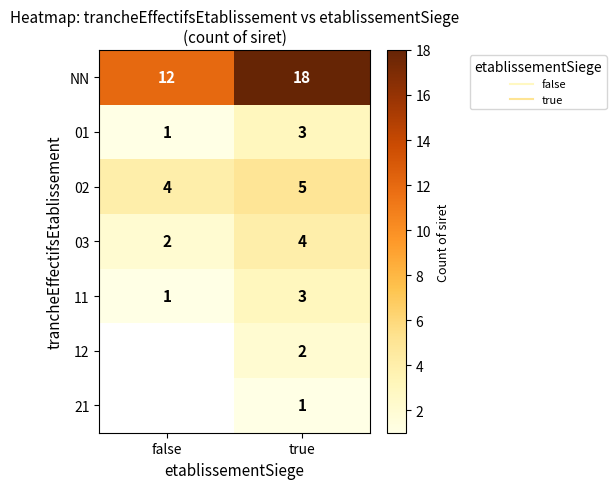

Rank the categories by 11 value from lowest to highest.

false, true